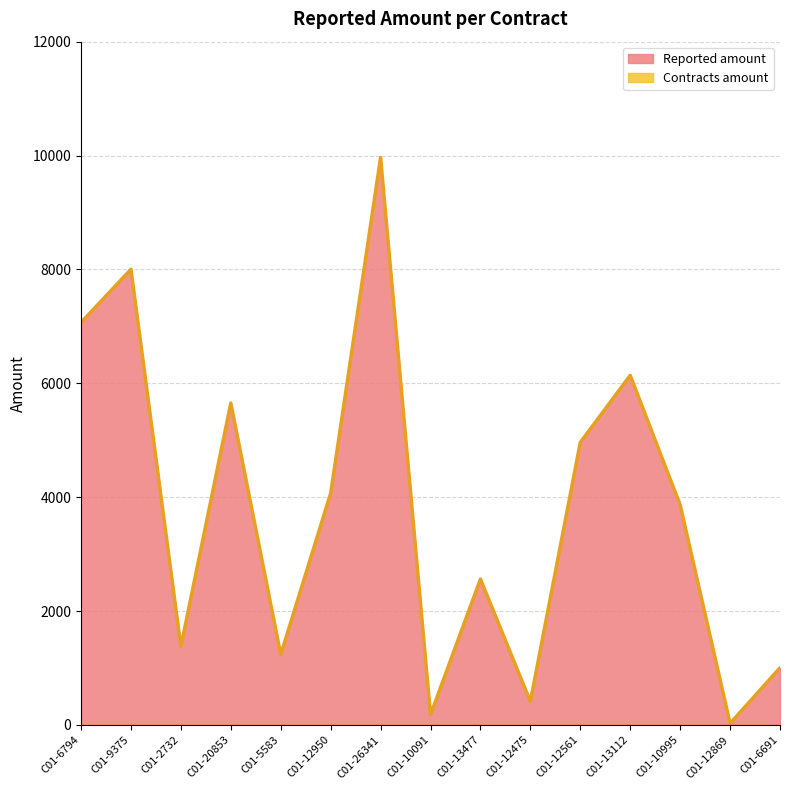

What is the change in value from C01-26341 to C01-10995?

-6099.2